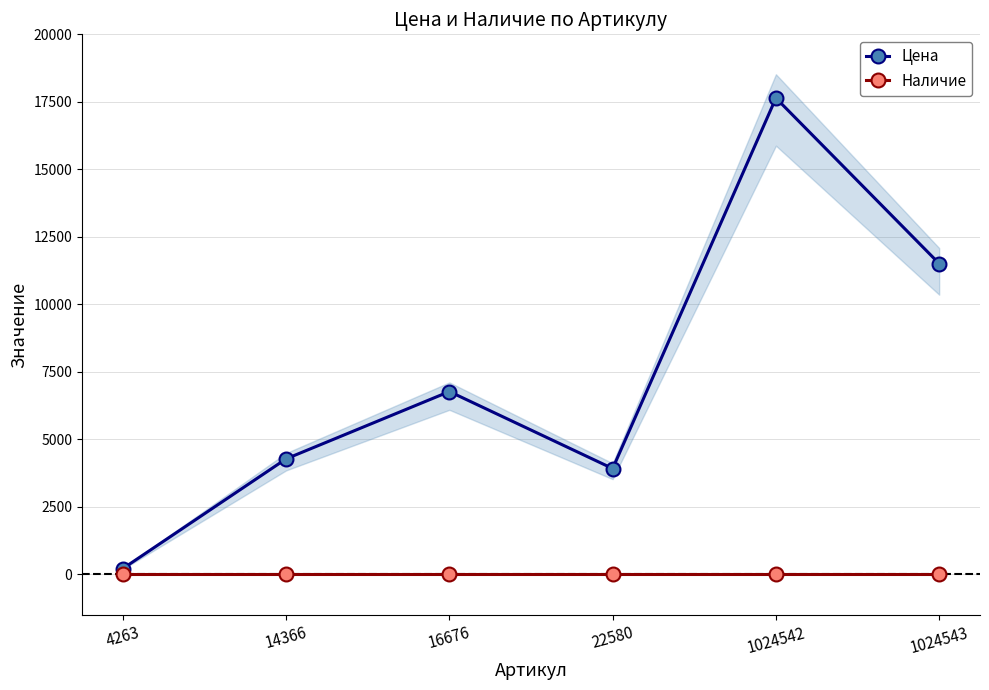

Between 4263 and 16676, which series saw the biggest shift?

Цена